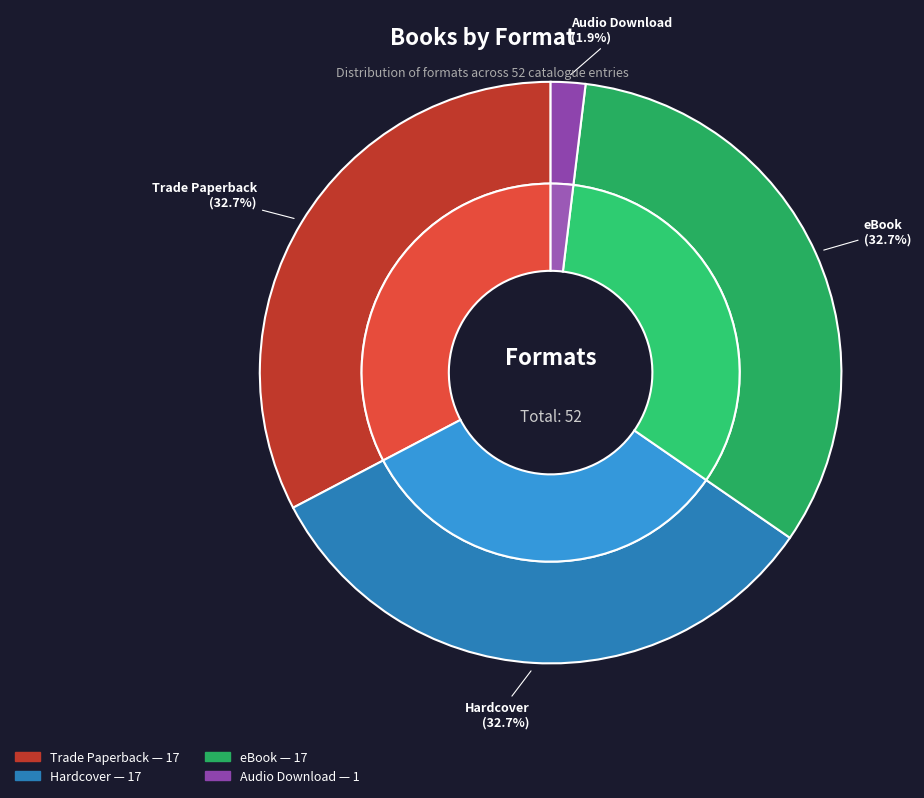

What is the ratio of the value at Trade Paperback to the value at Hardcover?

1.0